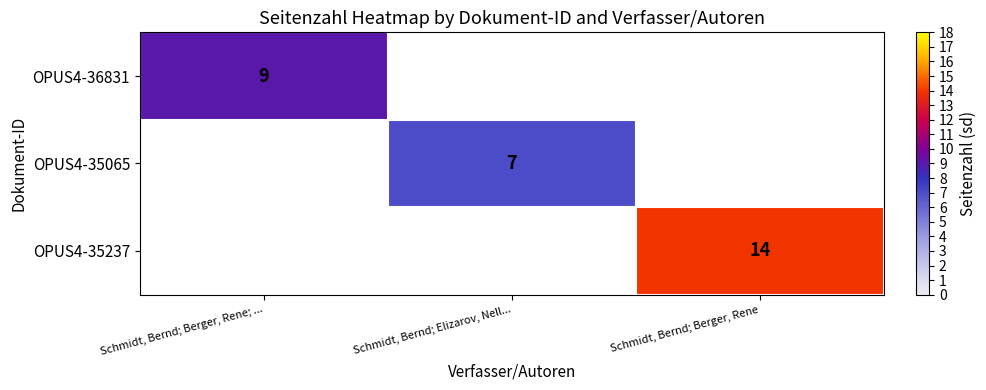

True or false: OPUS4-35237 has a value of 7 at Schmidt, Bernd; Berger, Rene.

False